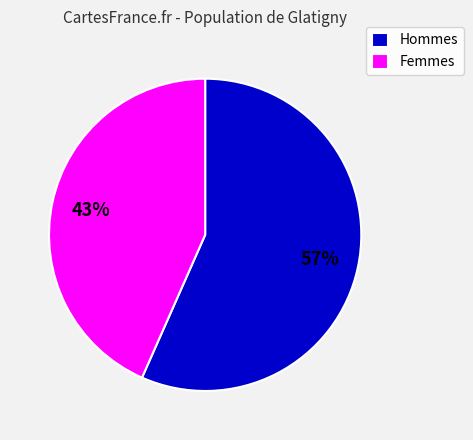

Is there a majority slice in this chart?

Yes